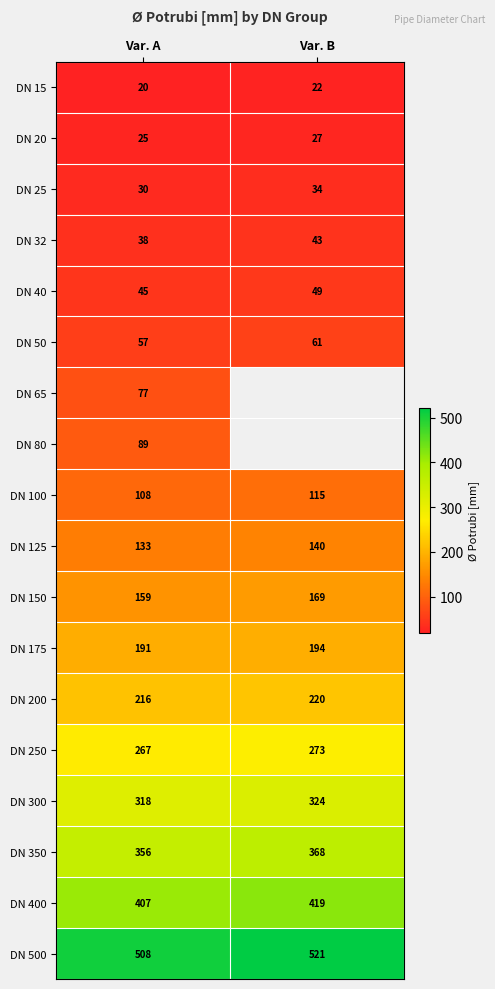

At which label does DN 150 reach its minimum?

Var. A